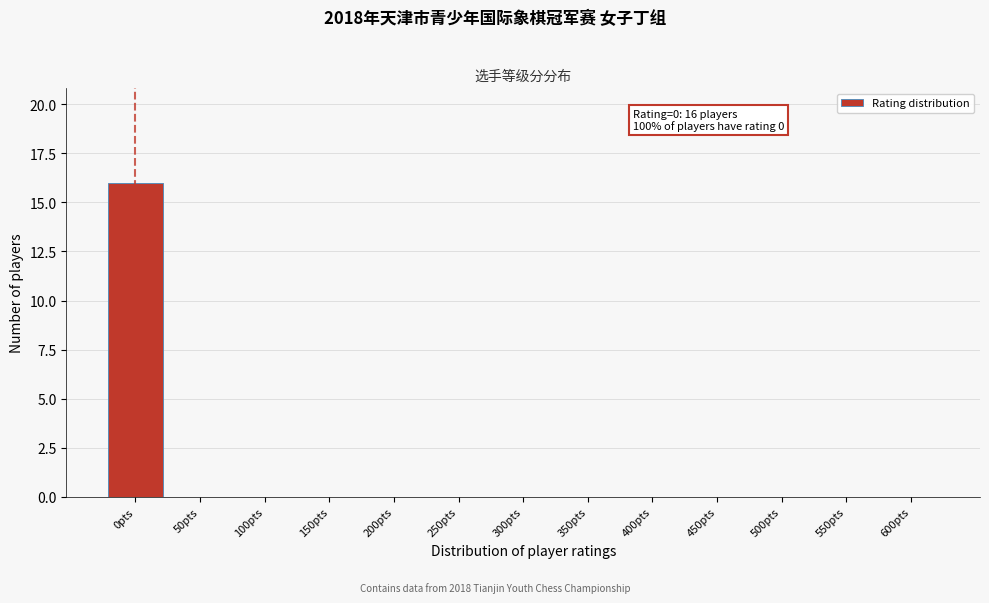

Reading left to right, list all the values displayed in this chart.

0pts=16	50pts=0	100pts=0	150pts=0	200pts=0	250pts=0	300pts=0	350pts=0	400pts=0	450pts=0	500pts=0	550pts=0	600pts=0